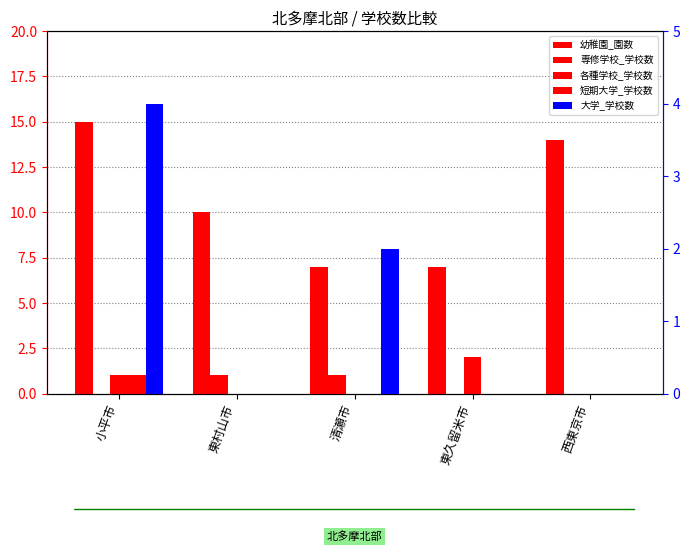

At which category is the sum across all series the highest?

小平市